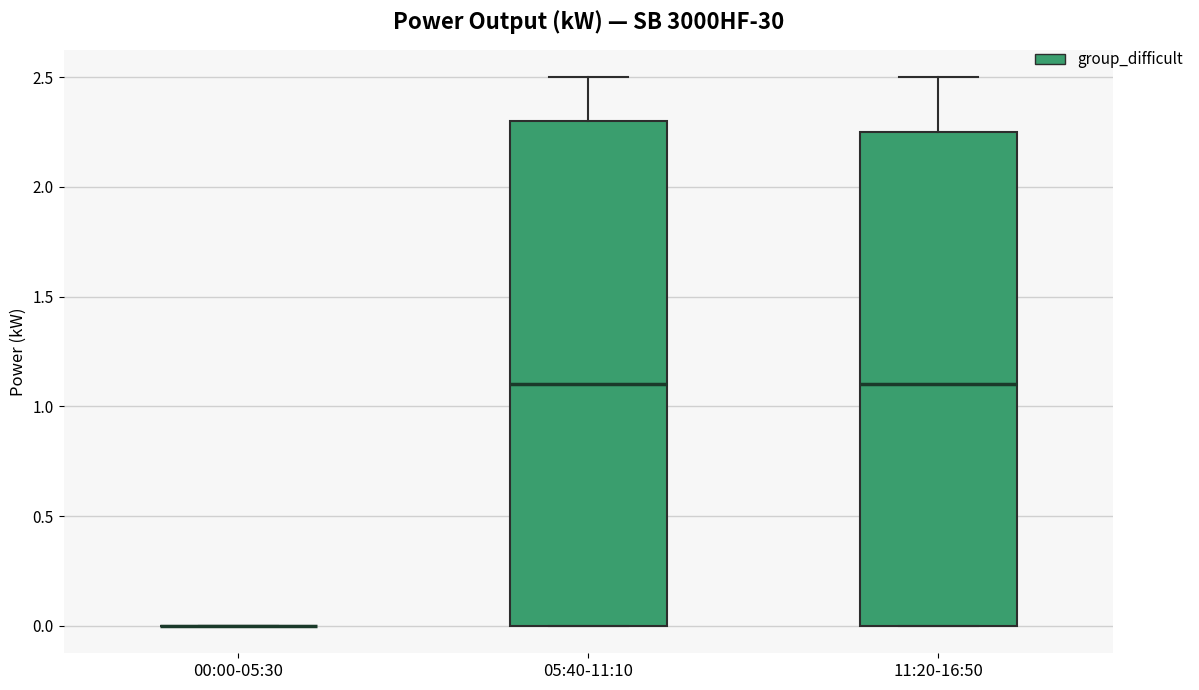

Reading left to right, read every box against the y-axis: the position of its median line, the range the box covers, and the ends of its whiskers. The values are not printed on the chart, so give them approximately, as read against the axis.

00:00-05:30: box collapsed to a line at 0.00, whiskers 0.00 to 0.00
05:40-11:10: median 1.10, box 0.00 to 2.30, whiskers 0.00 to 2.50
11:20-16:50: median 1.10, box 0.00 to 2.25, whiskers 0.00 to 2.50